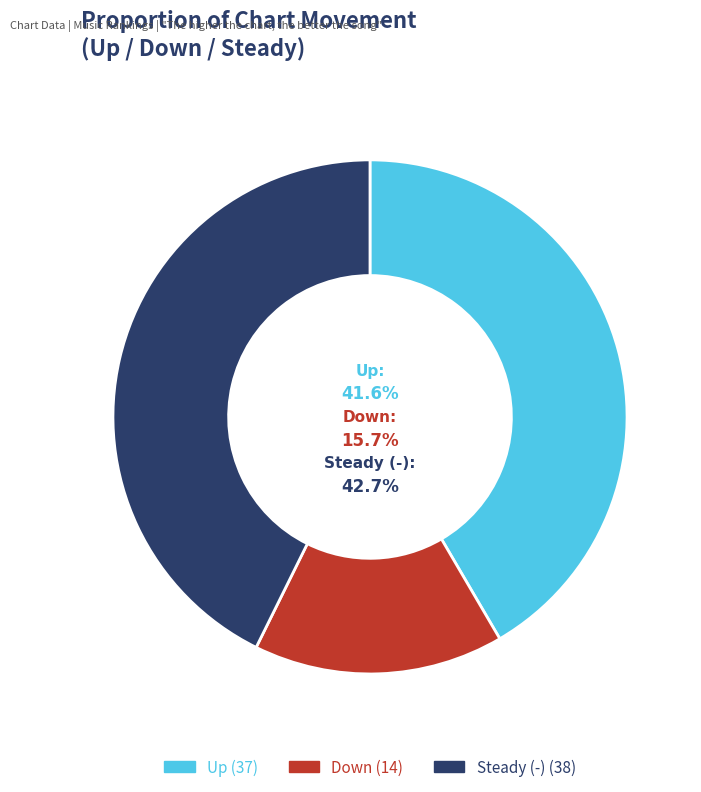

How much of the chart is everything except down?

84.3%